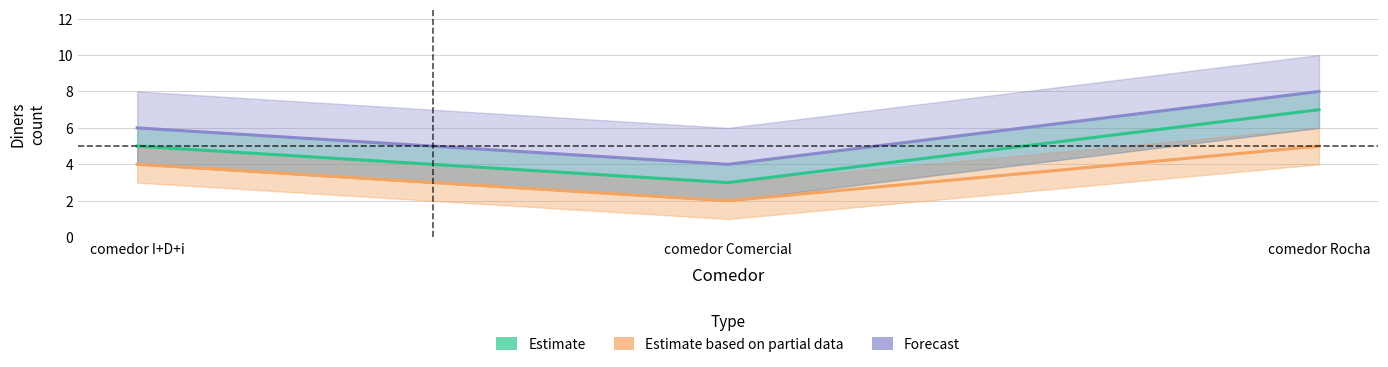

At which label does Estimate based on partial data first exceed 4?

comedor Rocha